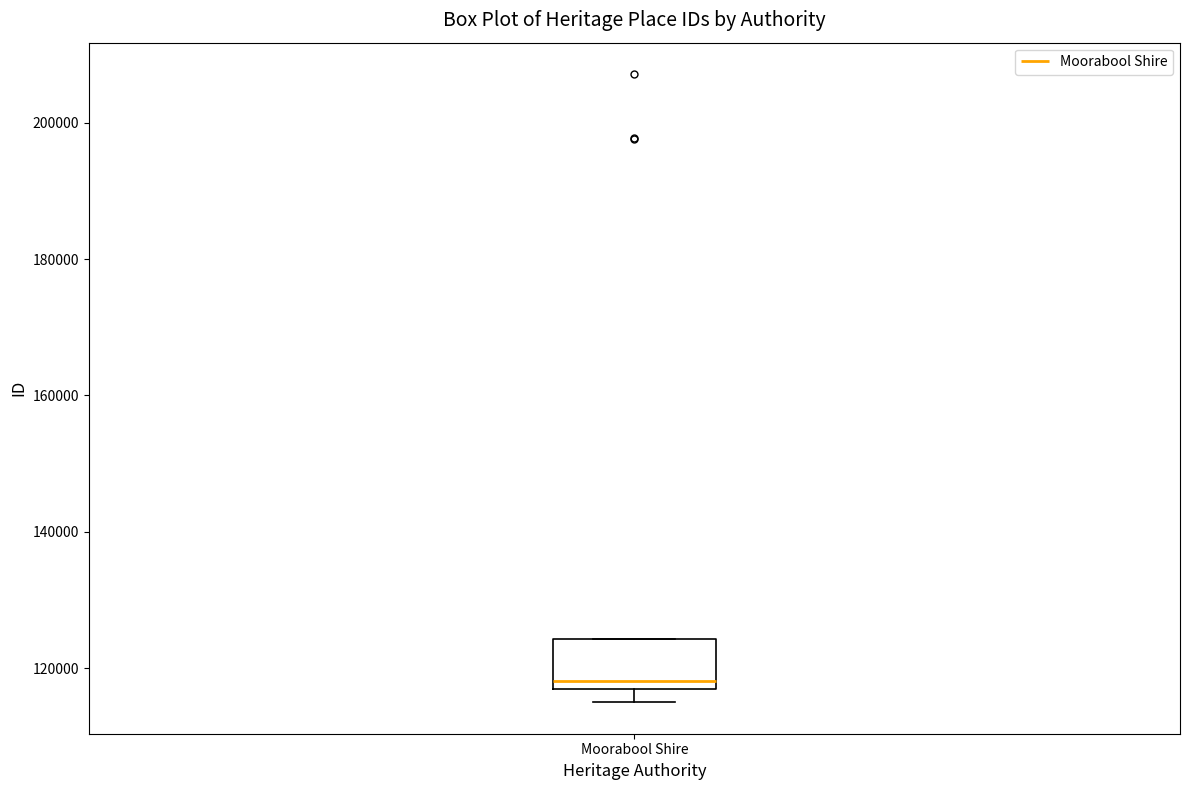

Transcribe this box plot: give where the median line is, the range the box spans, and where the two whiskers end, as read against the y-axis. The values are not printed on the chart, so give them approximately, as read against the axis.

median 118000, box 116000 to 124000, whiskers 116000 (just below the box's lower edge) to 124000